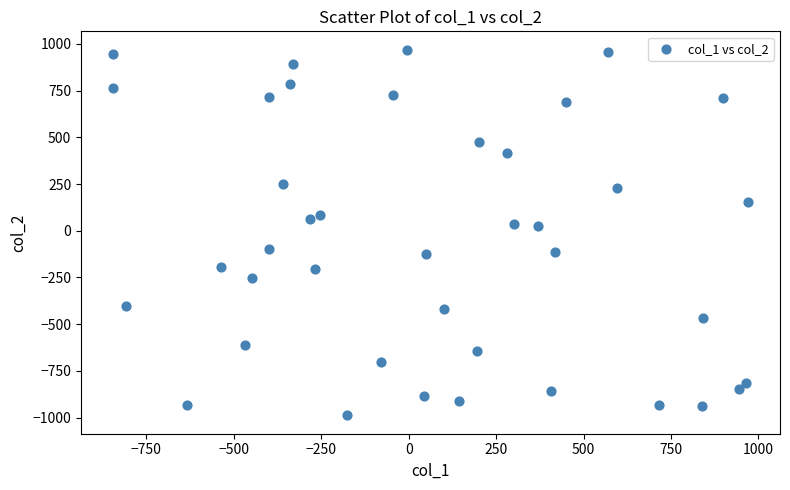

What is the range of X values (max minus min)?

1817